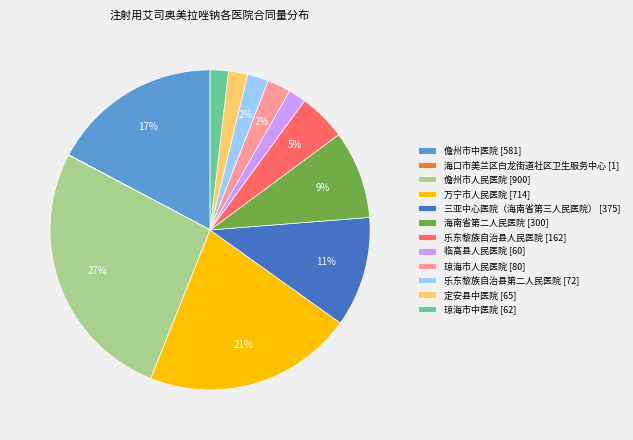

Is 海南省第二人民医院 the majority of the pie?

No